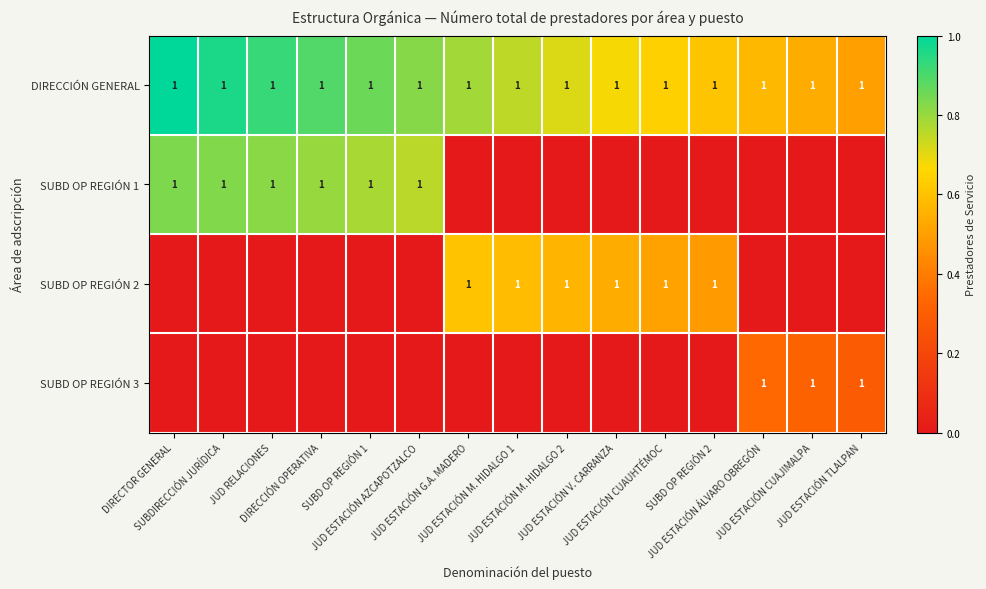

List the labels in order of DIRECCIÓN GENERAL value, smallest first.

JUD ESTACIÓN TLALPAN, JUD ESTACIÓN CUAJIMALPA, JUD ESTACIÓN ÁLVARO OBREGÓN, SUBD OP REGIÓN 2, JUD ESTACIÓN CUAUHTÉMOC, JUD ESTACIÓN V. CARRANZA, JUD ESTACIÓN M. HIDALGO 2, JUD ESTACIÓN M. HIDALGO 1, JUD ESTACIÓN G.A. MADERO, JUD ESTACIÓN AZCAPOTZALCO, SUBD OP REGIÓN 1, DIRECCIÓN OPERATIVA, JUD RELACIONES, SUBDIRECCIÓN JURÍDICA, DIRECTOR GENERAL